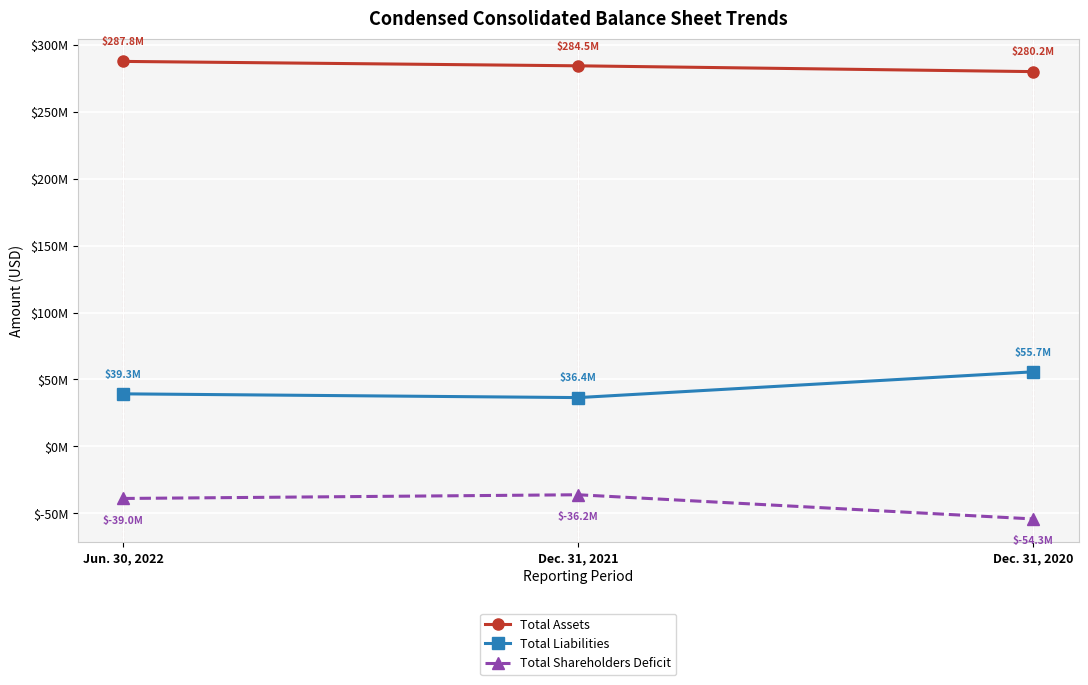

Is this an area chart (filled region under the line)?

No